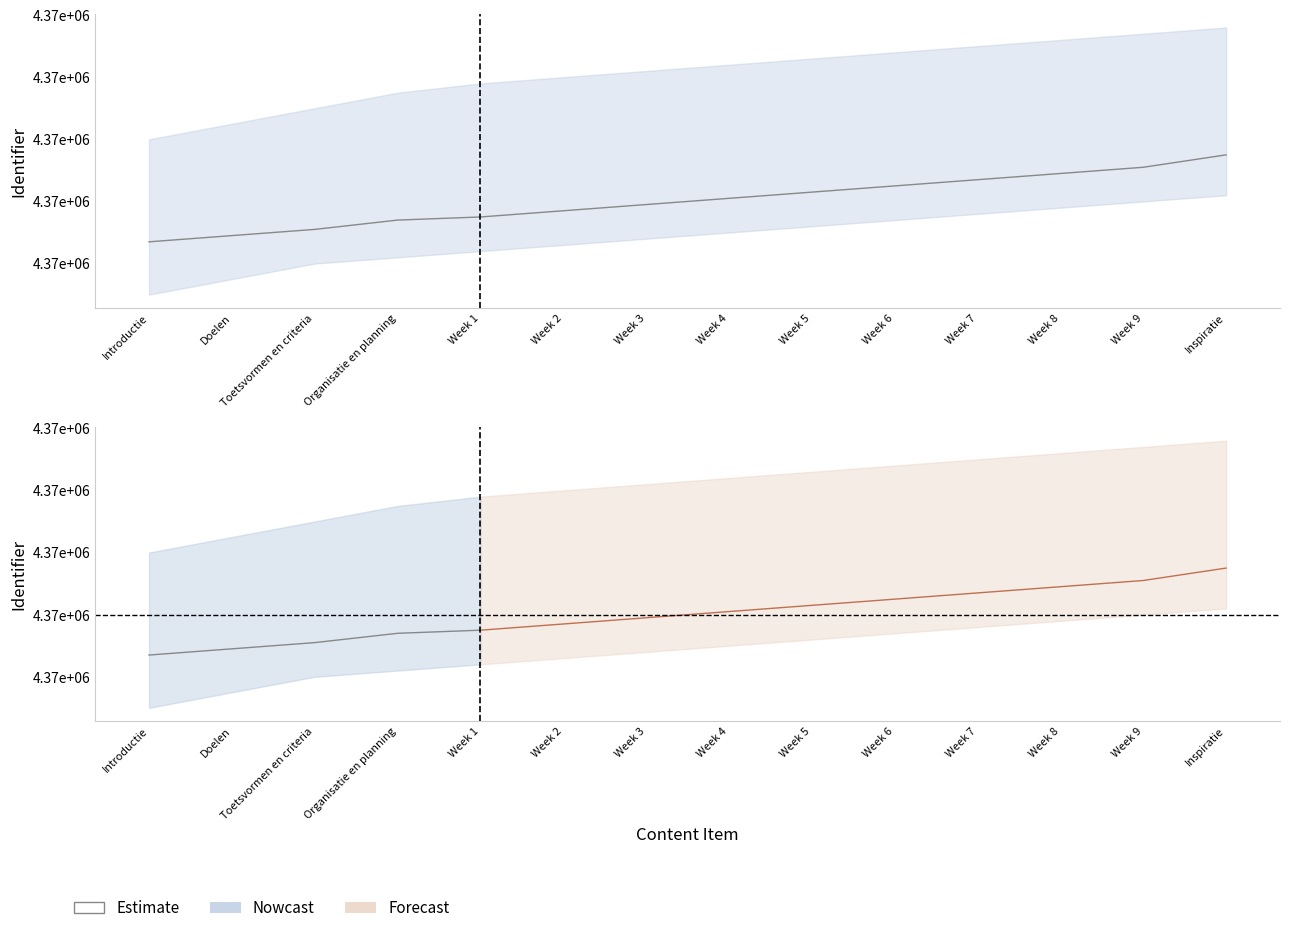

What is the sum of the values at Introductie and Organisatie en planning?

8746741